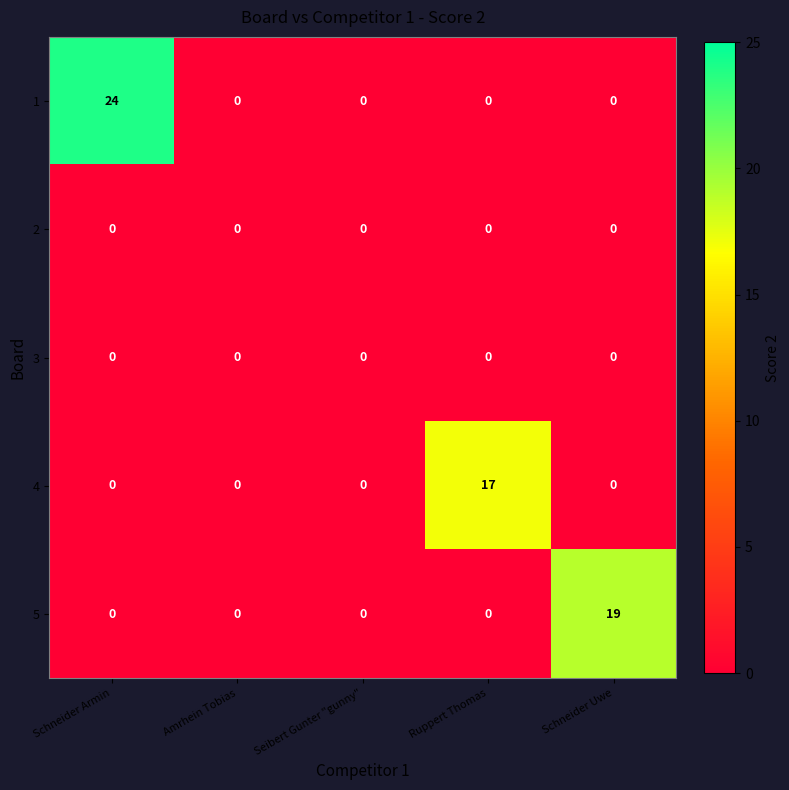

Which series has the largest total across all categories?

1